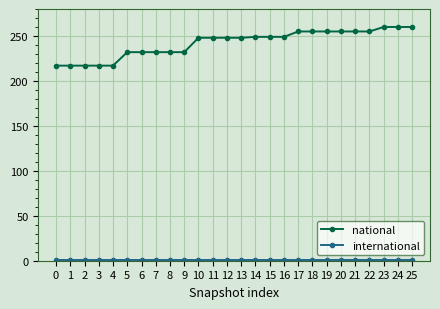

Which series has the largest total across all categories?

national